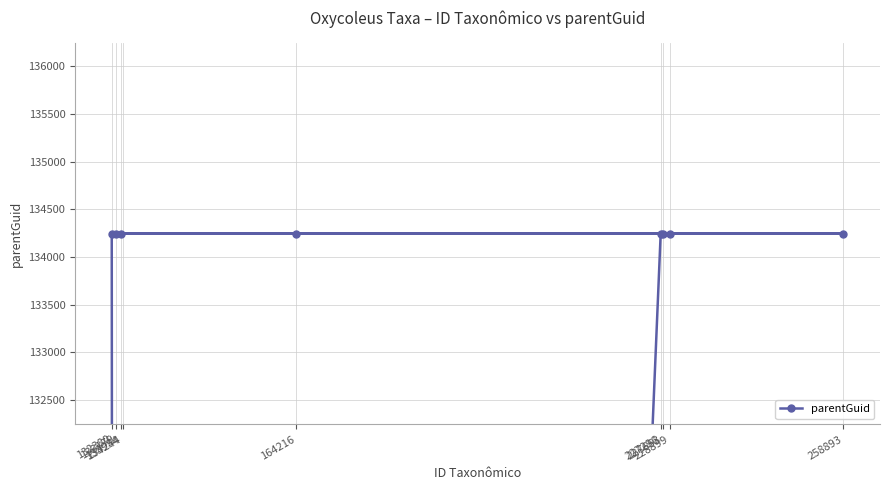

The chart shows a value of 134244 at 258893. True or false?

True